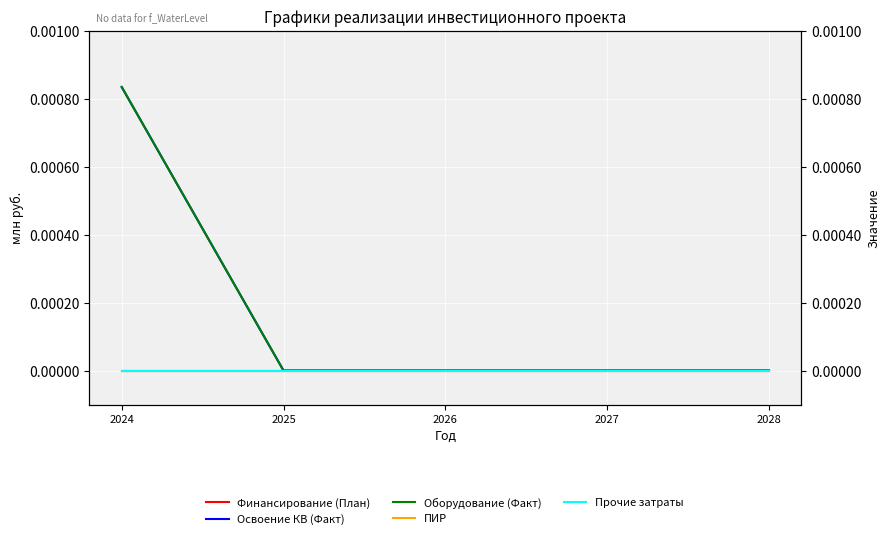

At which label is ПИР closest to 0?

2024